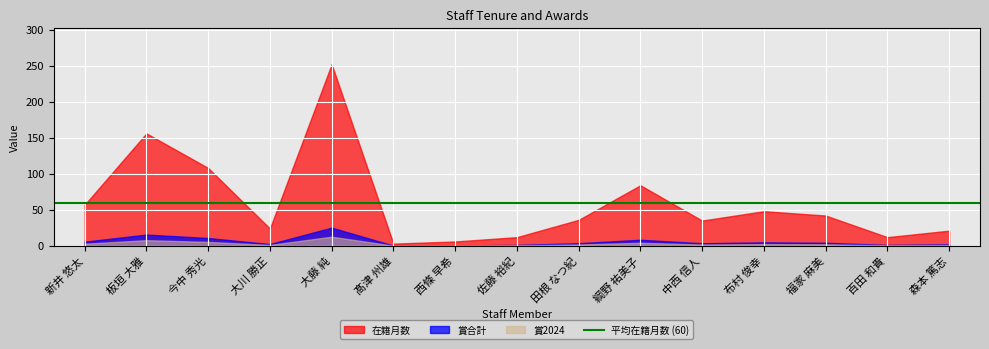

What is the difference between the maximum and minimum values in the 在籍月数 series?

249.0